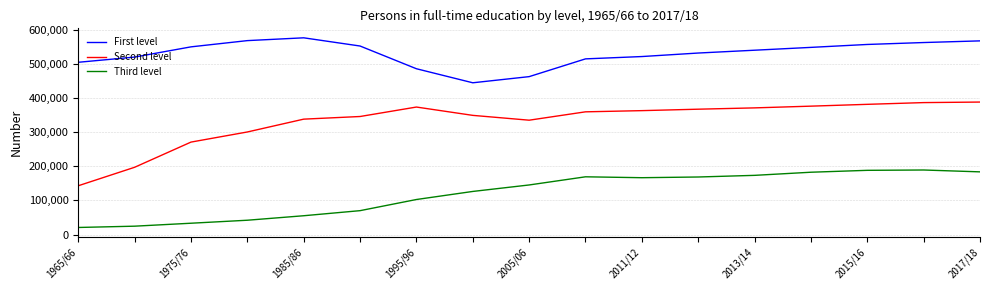

True or false: Second level and Third level cross at least once.

False